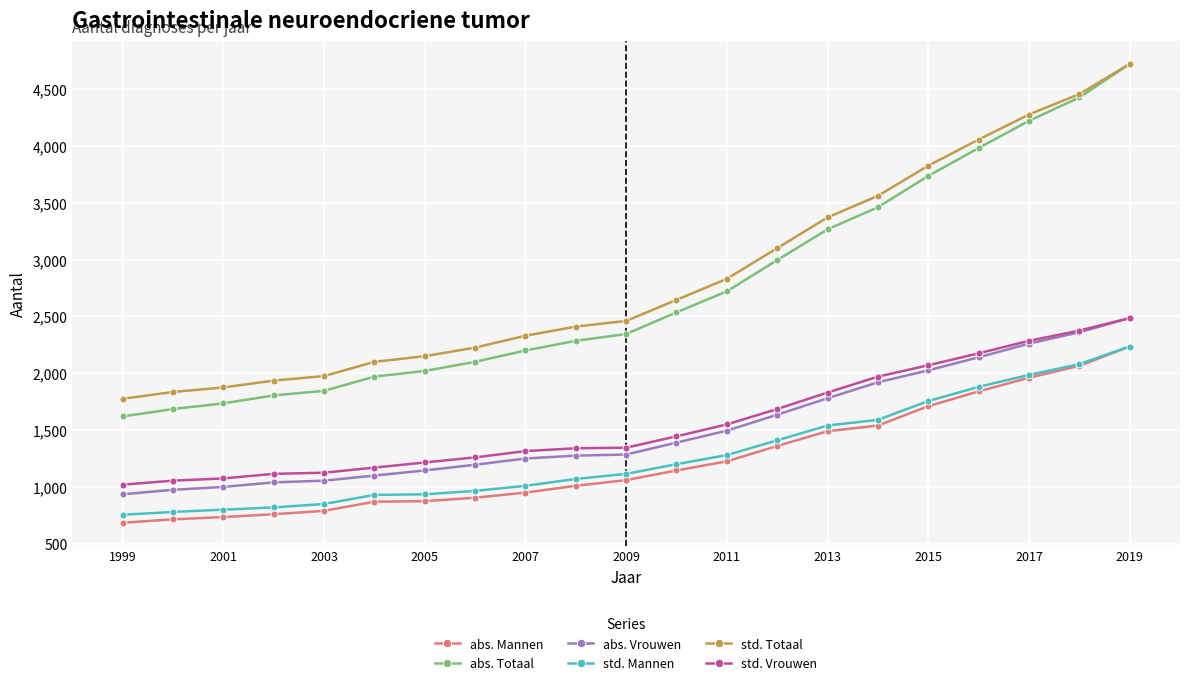

What is the highest value of the std. Vrouwen series?

2485